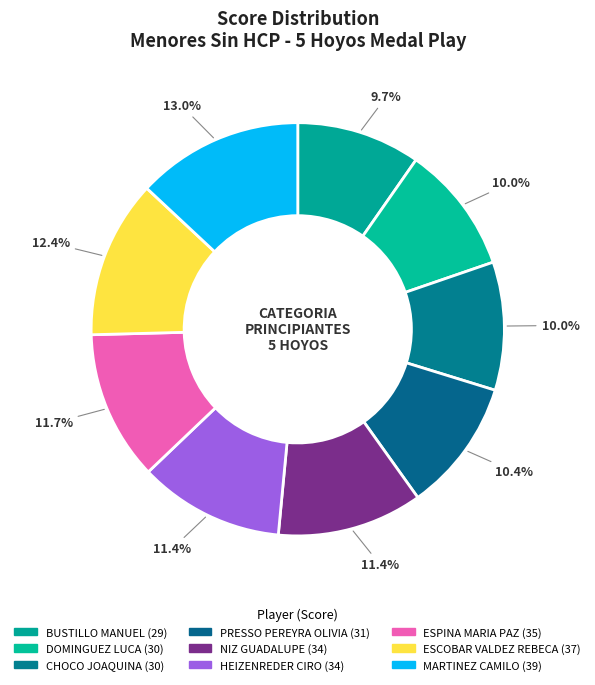

How many slices are in this pie chart?

9